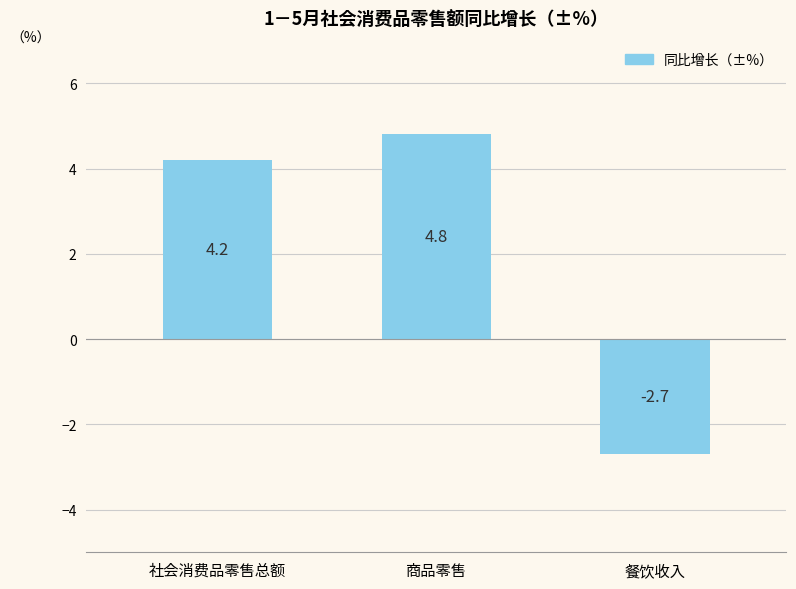

What is the label of the 2nd bar from the right?

商品零售